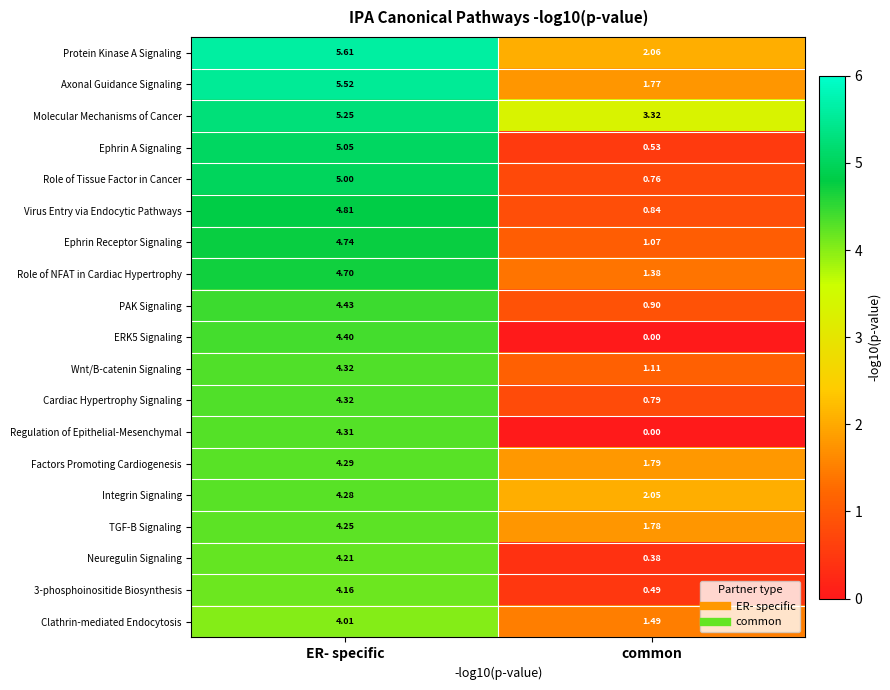

What is the total value across all series at common?

22.5